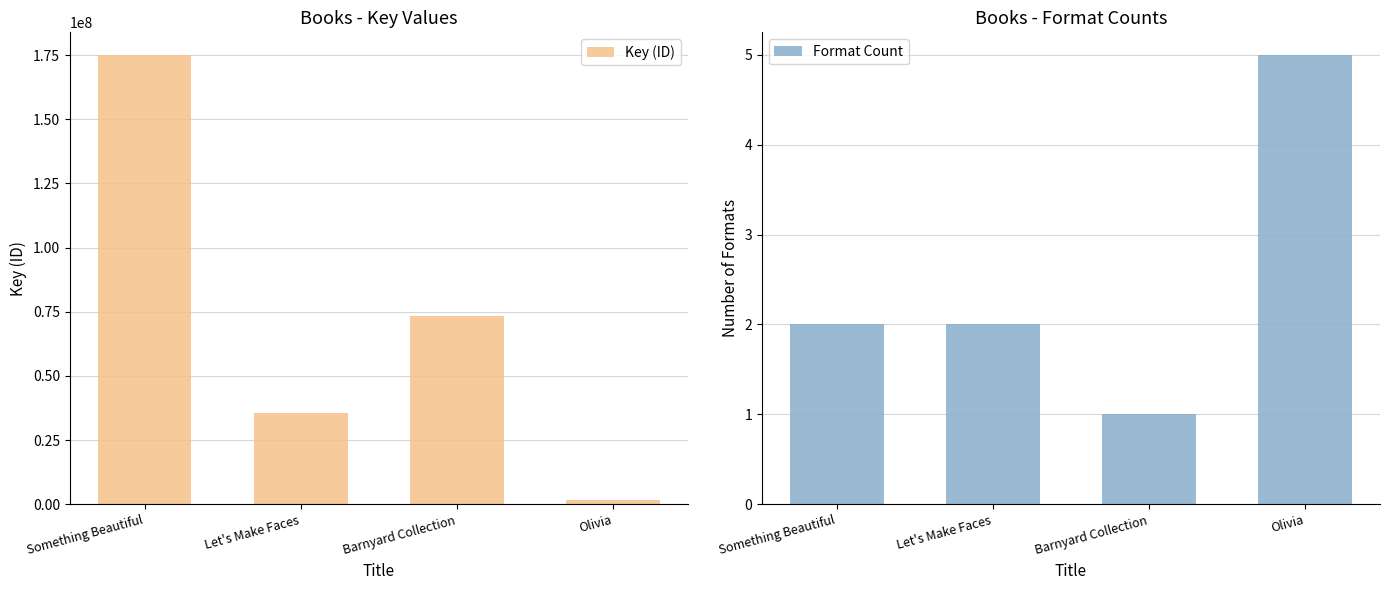

Which has a higher value, Olivia or Let's Make Faces?

Let's Make Faces